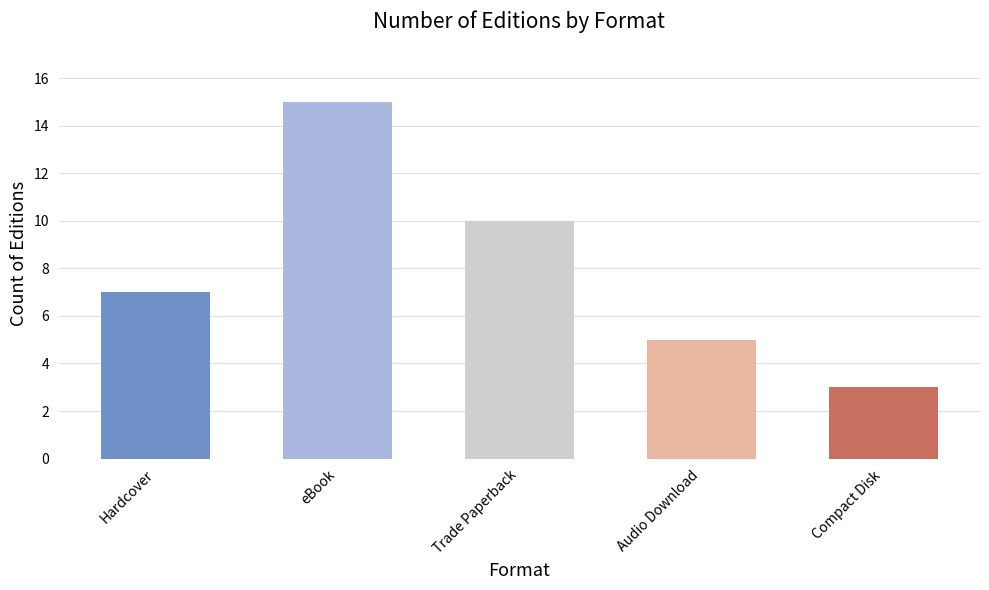

Are the bars horizontal?

No